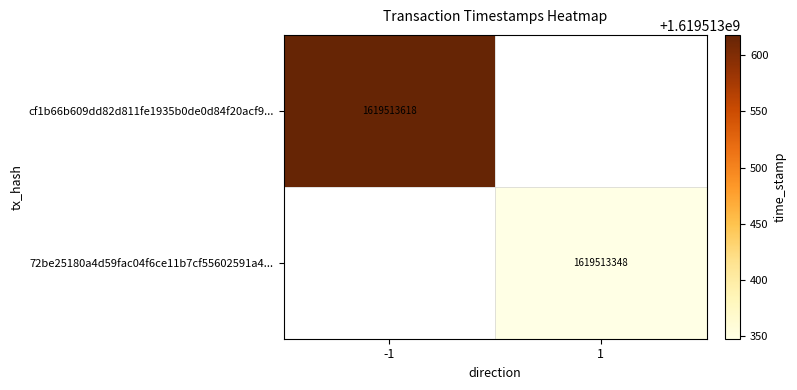

Between value and direction, which is larger?

value